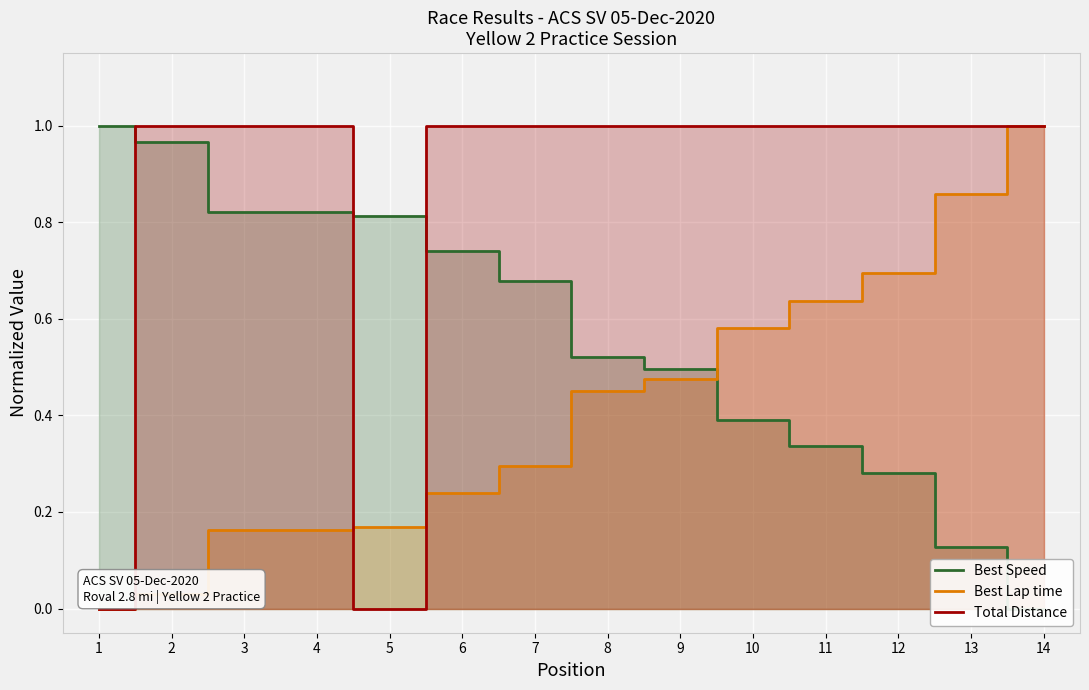

At which category does the chart reach its minimum across all series?

14